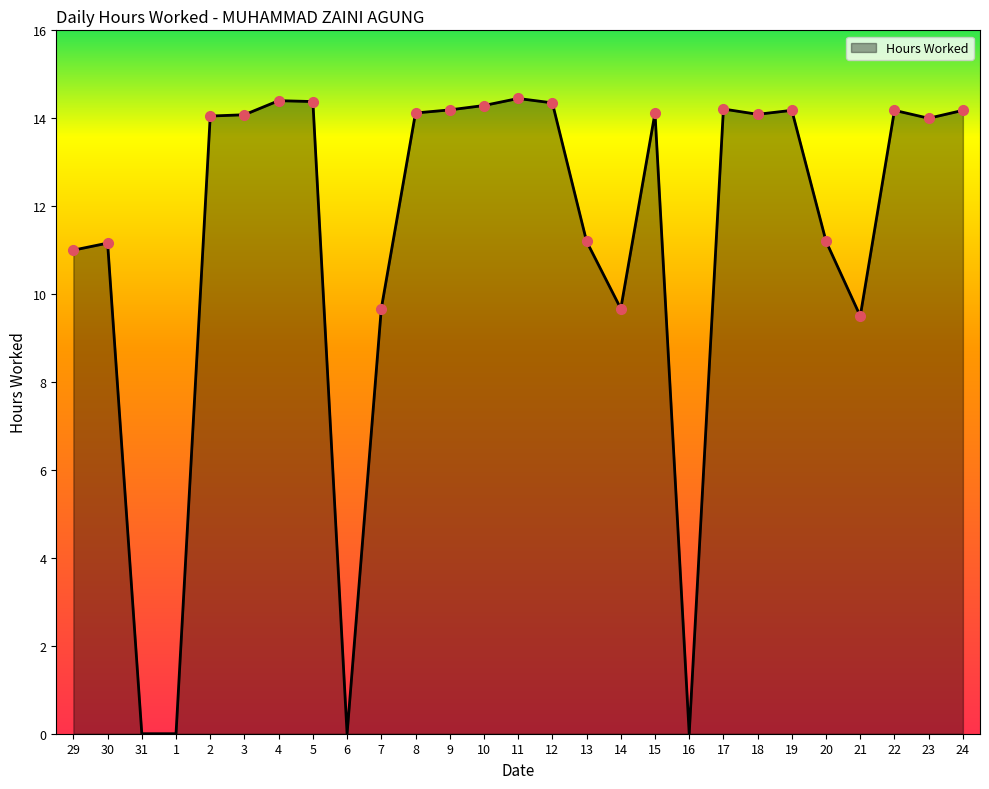

Between 24 and 12, which is larger?

12